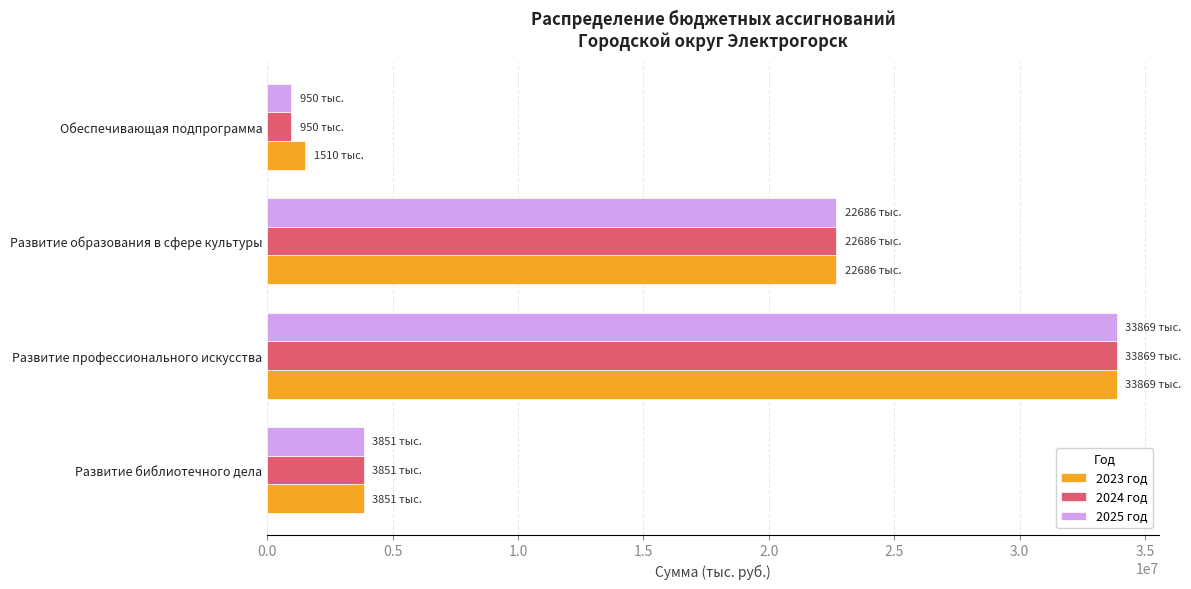

At which label is 2023 год closest to 17689500?

Развитие образования в сфере культуры